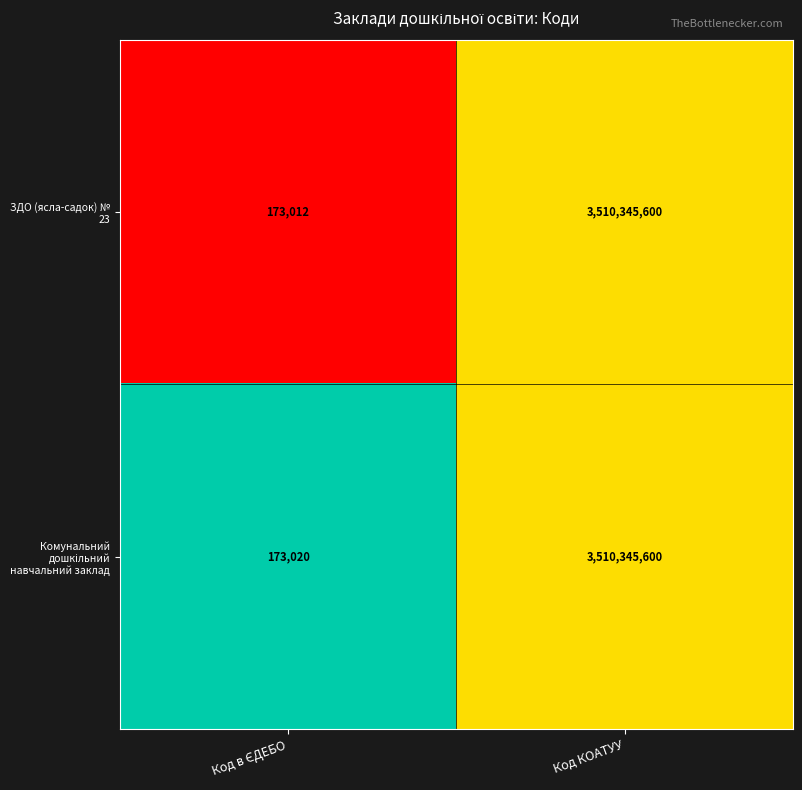

The ЗДО (ясла-садок) № 23 series shows 3510345600 at Код КОАТУУ. True or false?

True